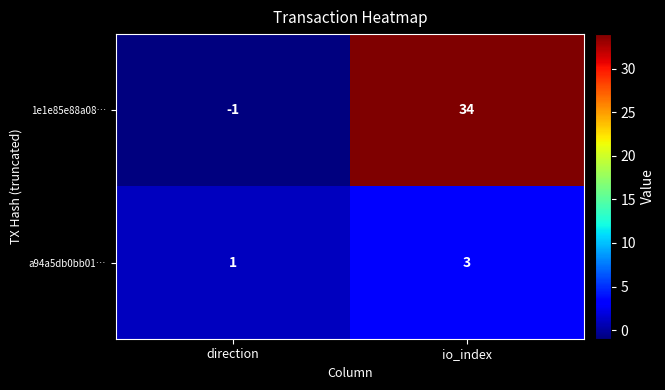

Which series has the largest range (max minus min)?

1e1e85e88a08…